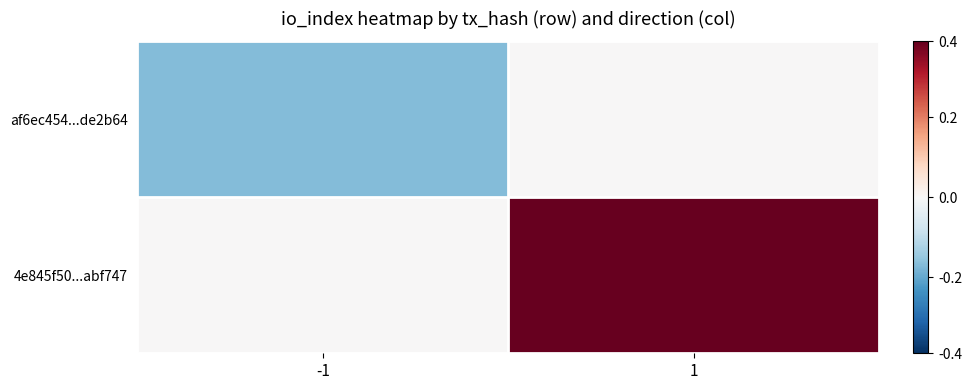

Reading left to right, list all the values displayed in this chart.

af6ec454...de2b64: -1=-17	1=0
4e845f50...abf747: -1=0	1=39